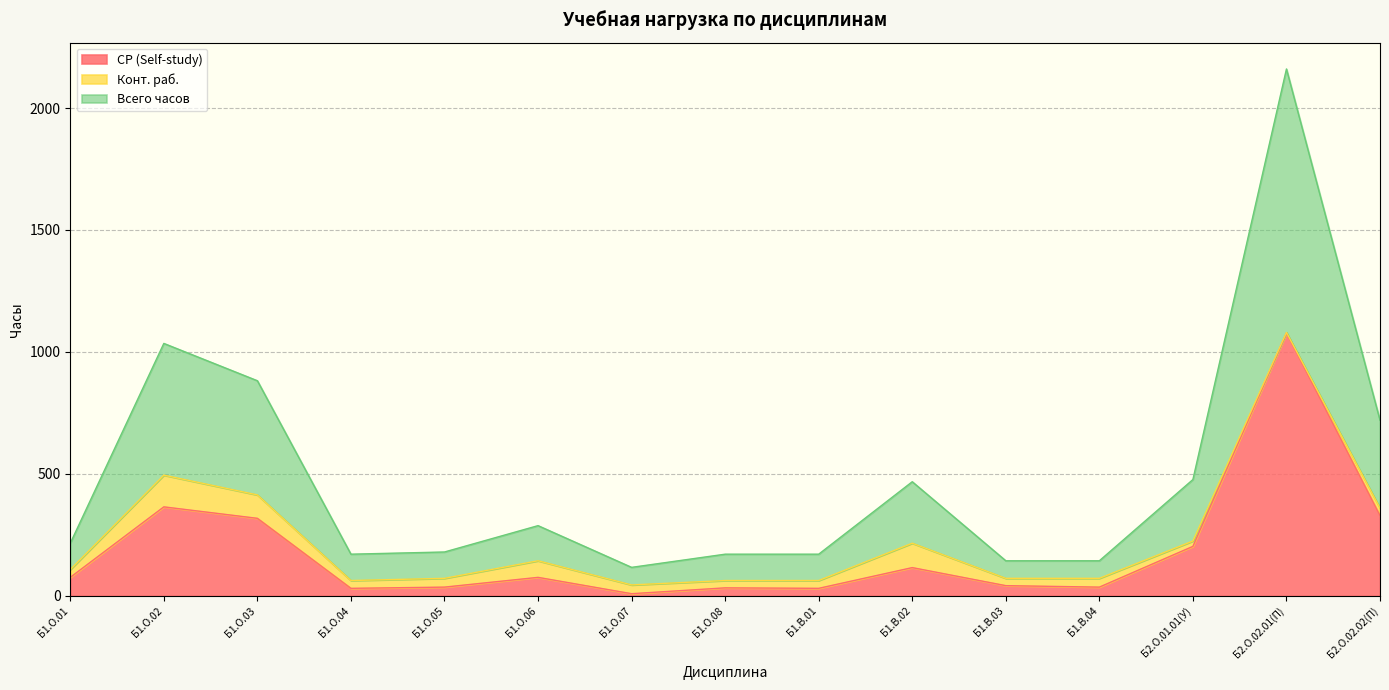

At which category does the chart reach its minimum across all series?

Б1.О.07